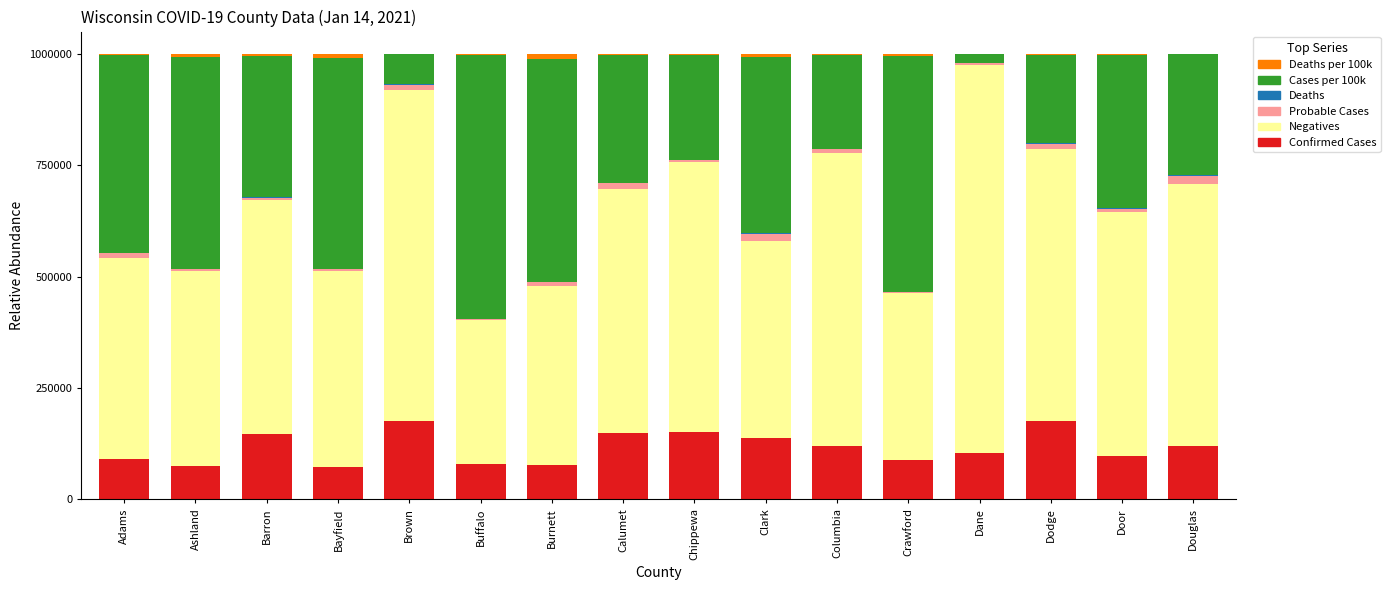

What is the label of the 16th bar from the left?

Douglas